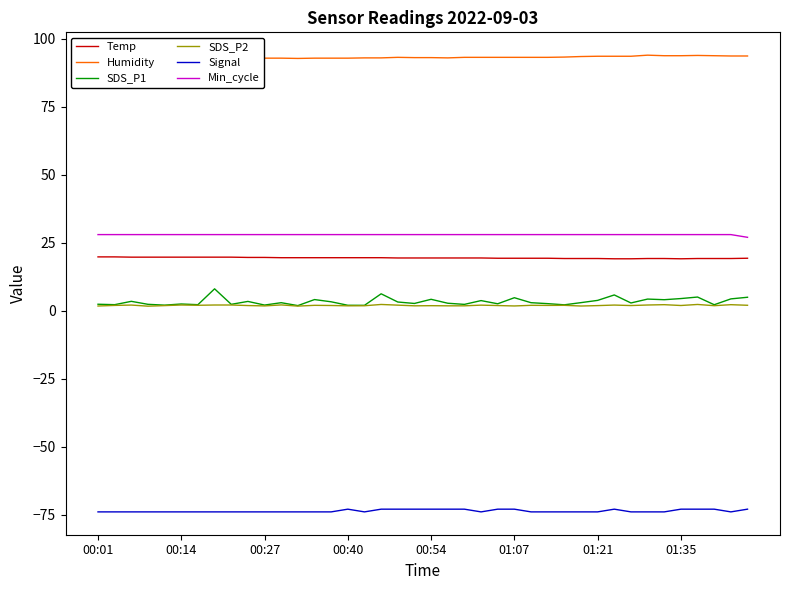

What is the average value of the Min_cycle series?

28.0